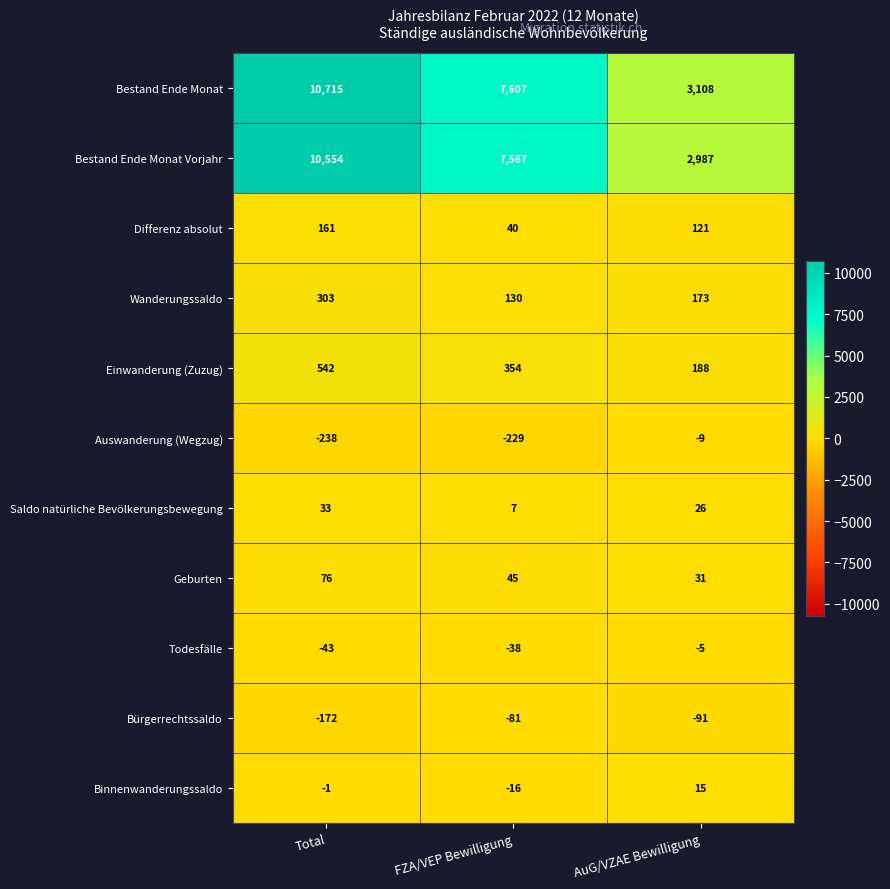

What is the difference between the Bestand Ende Monat Vorjahr values at Total and FZA/VEP Bewilligung?

2987